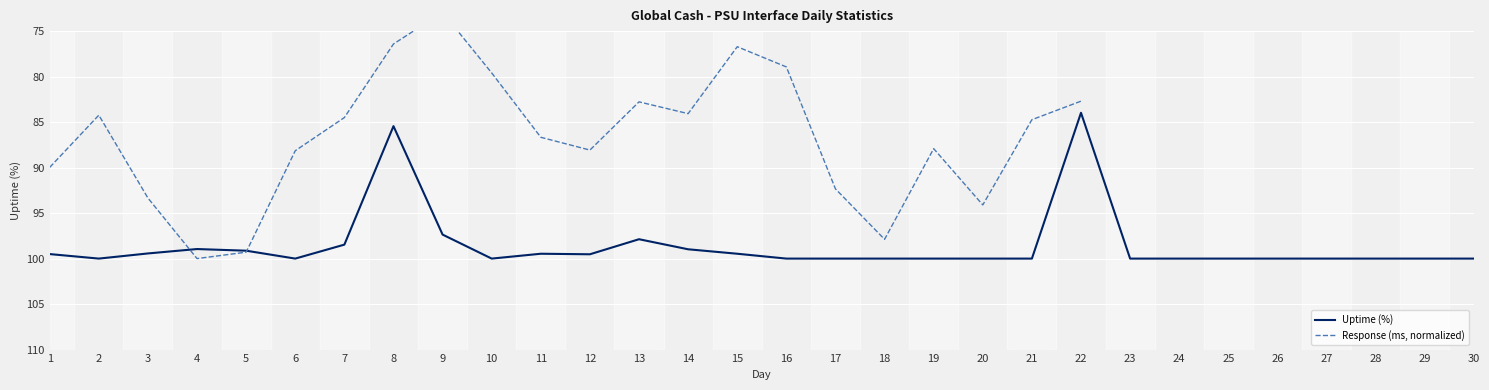

Which category has the highest value across all series?

2